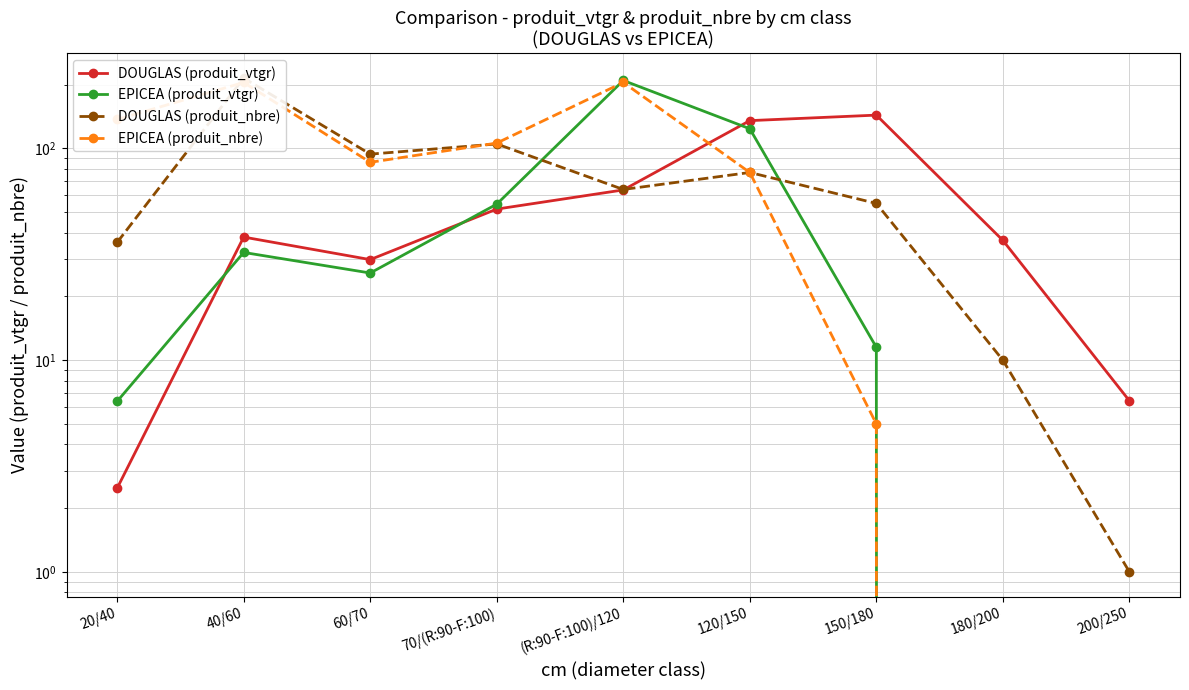

True or false: DOUGLAS (produit_nbre) has a value of 20.4 at 150/180.

False